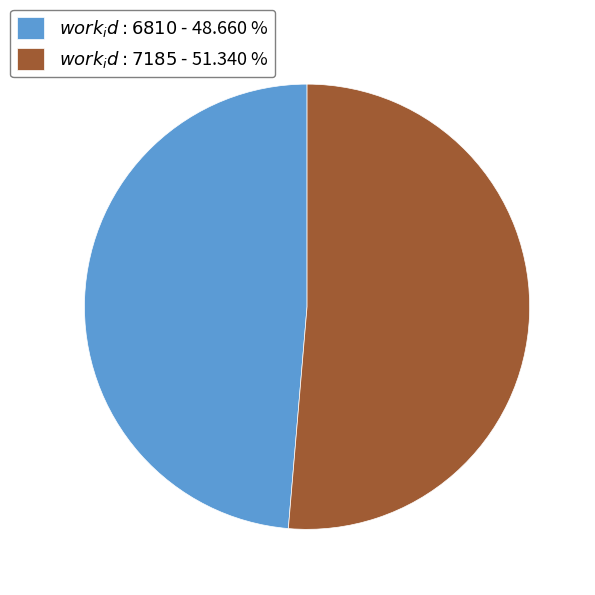

Is there any slice that represents more than half of the pie?

Yes